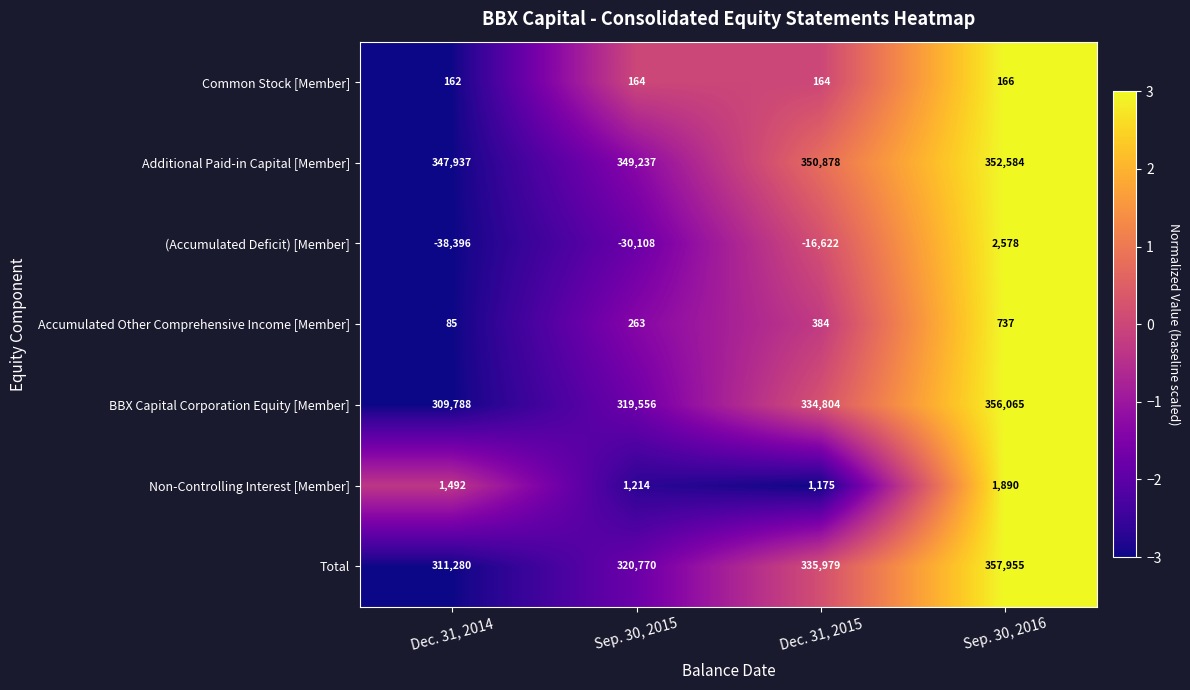

How many categories are shown in the chart?

4